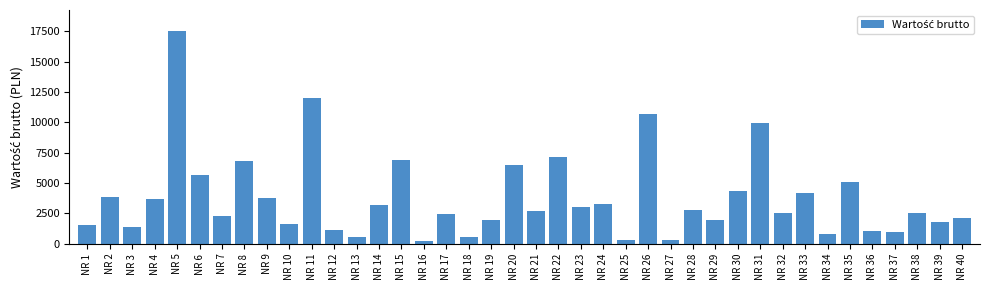

At which label is the value closest to 8861?

NR 31